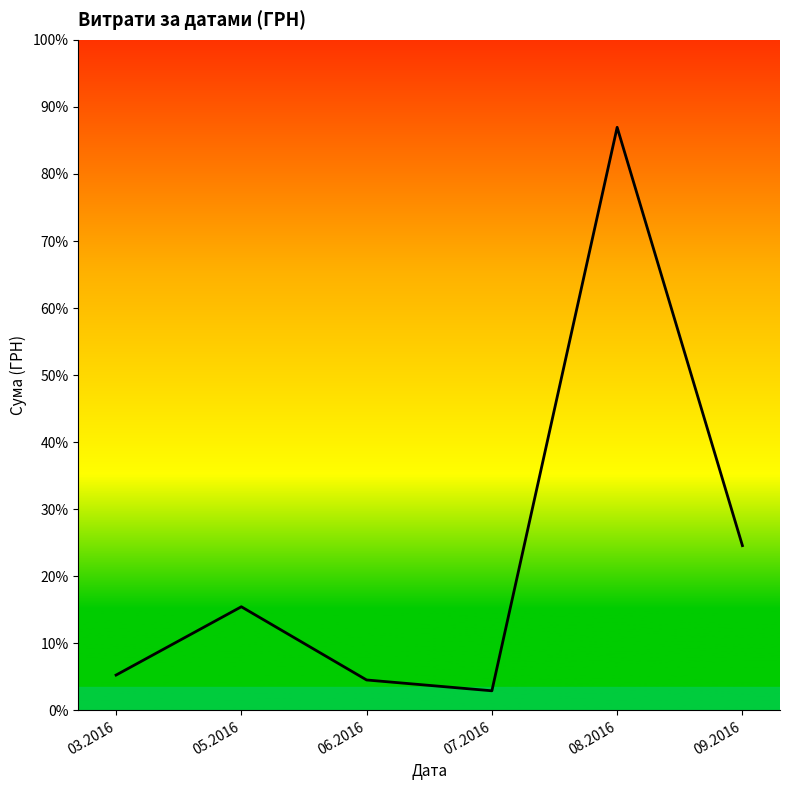

Reading left to right, extract all data points from this chart.

03.2016=8977.0	05.2016=26326.0	06.2016=7730.0	07.2016=4982.0	08.2016=148093.5	09.2016=41852.9